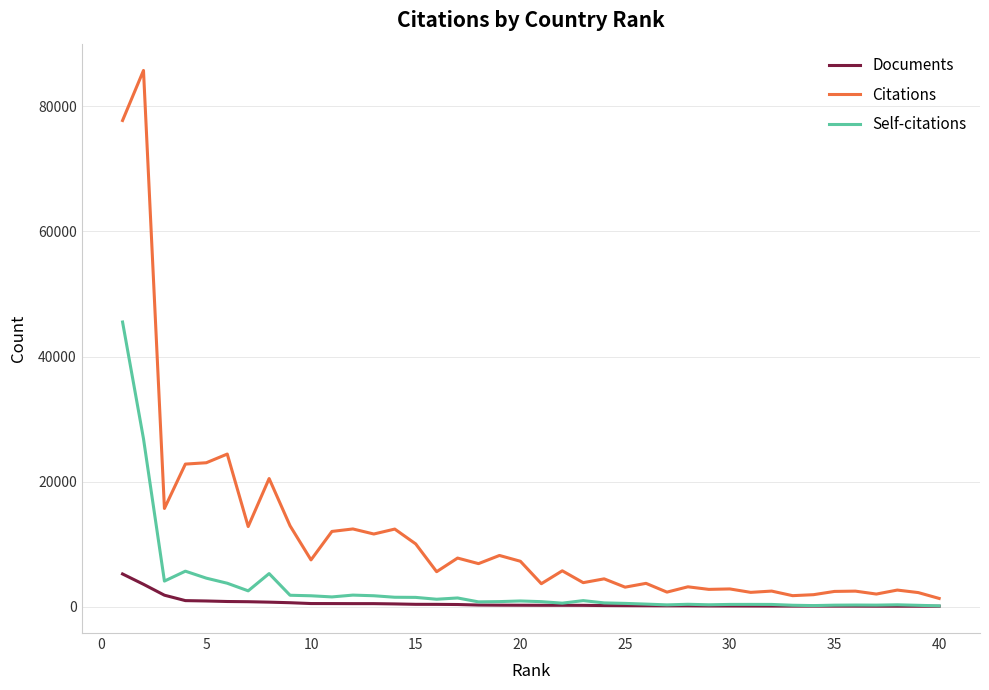

What is the greatest value displayed?

85724